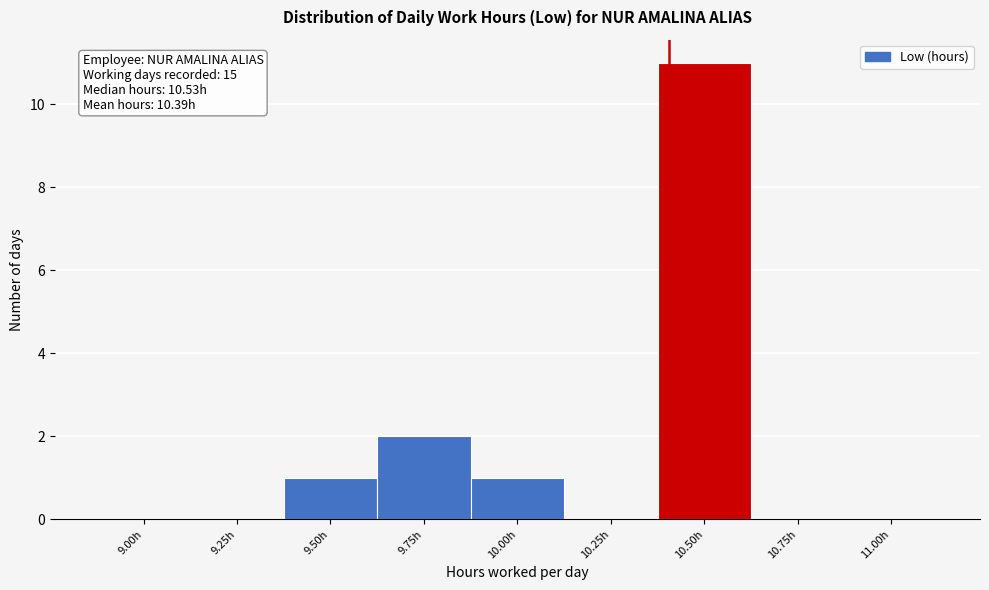

Reading left to right, transcribe all the data shown in this chart.

9.00h=0	9.25h=0	9.50h=1	9.75h=2	10.00h=1	10.25h=0	10.50h=11	10.75h=0	11.00h=0